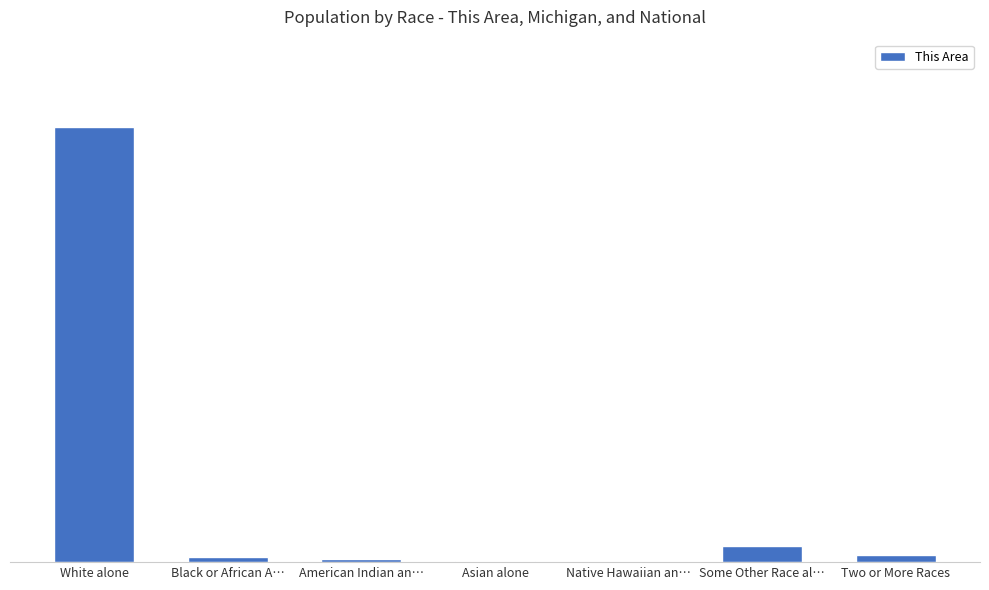

What value does the data have at White alone?

7110